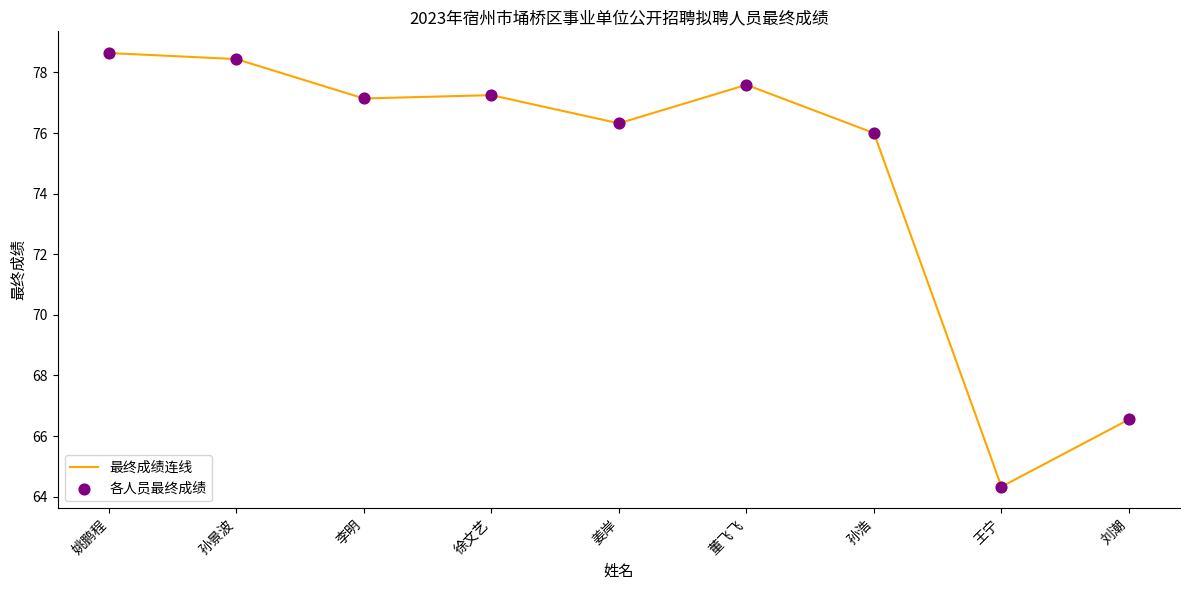

At which label is the value closest to 71?

刘潮